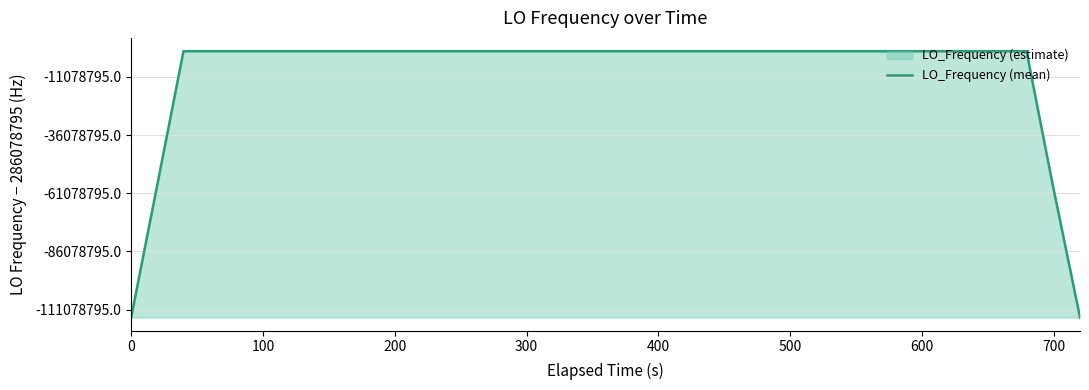

How many lines are shown in the chart?

1